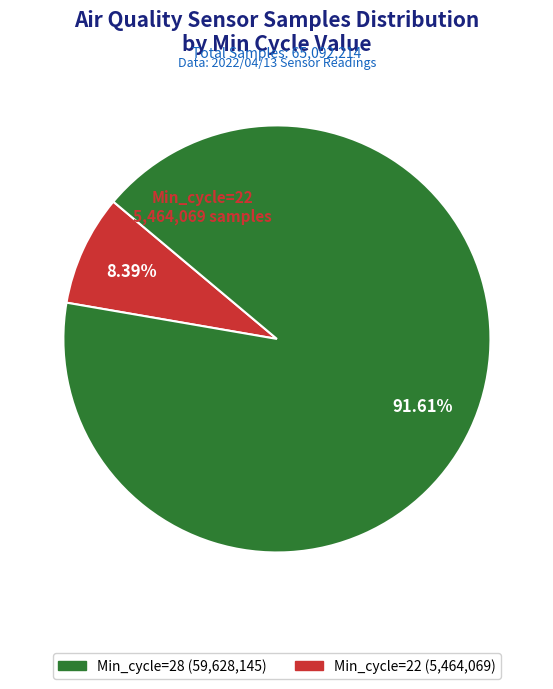

Is there any slice that represents more than half of the pie?

Yes